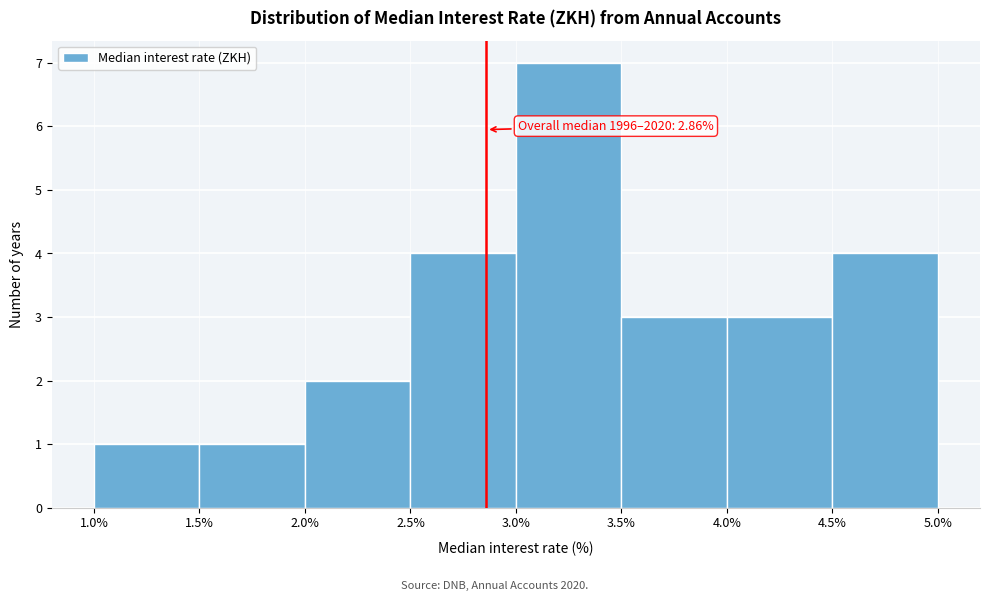

Over which range of the x-axis is the bar tallest?

3.0% to 3.5%